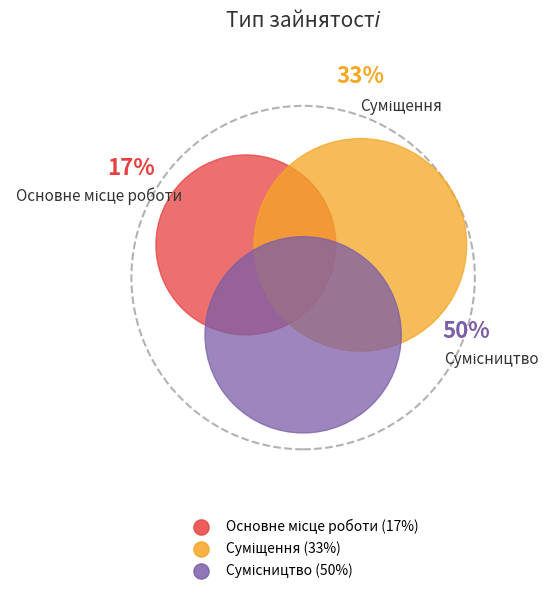

What percentage is the Основне місце роботи slice, to the nearest percent?

17%